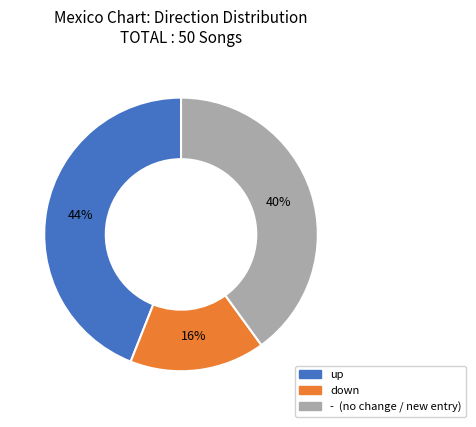

To the nearest percent, what is the difference between the largest and smallest slice percentages?

28%